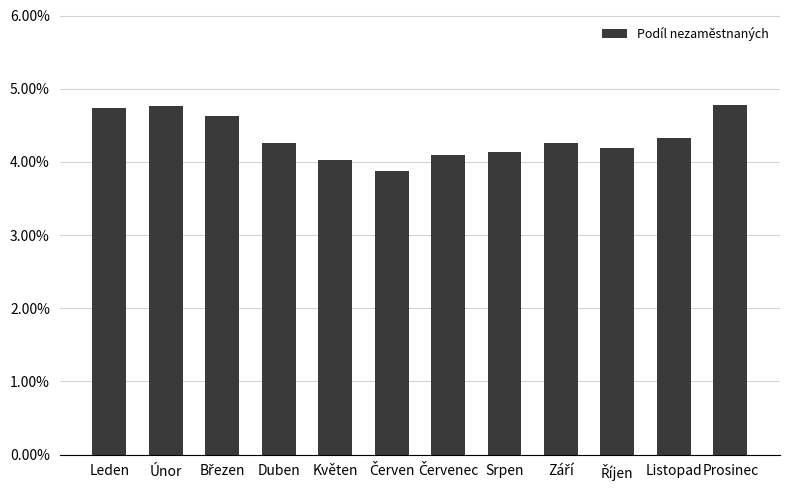

Where is the data nearest to the value 4?

Květen